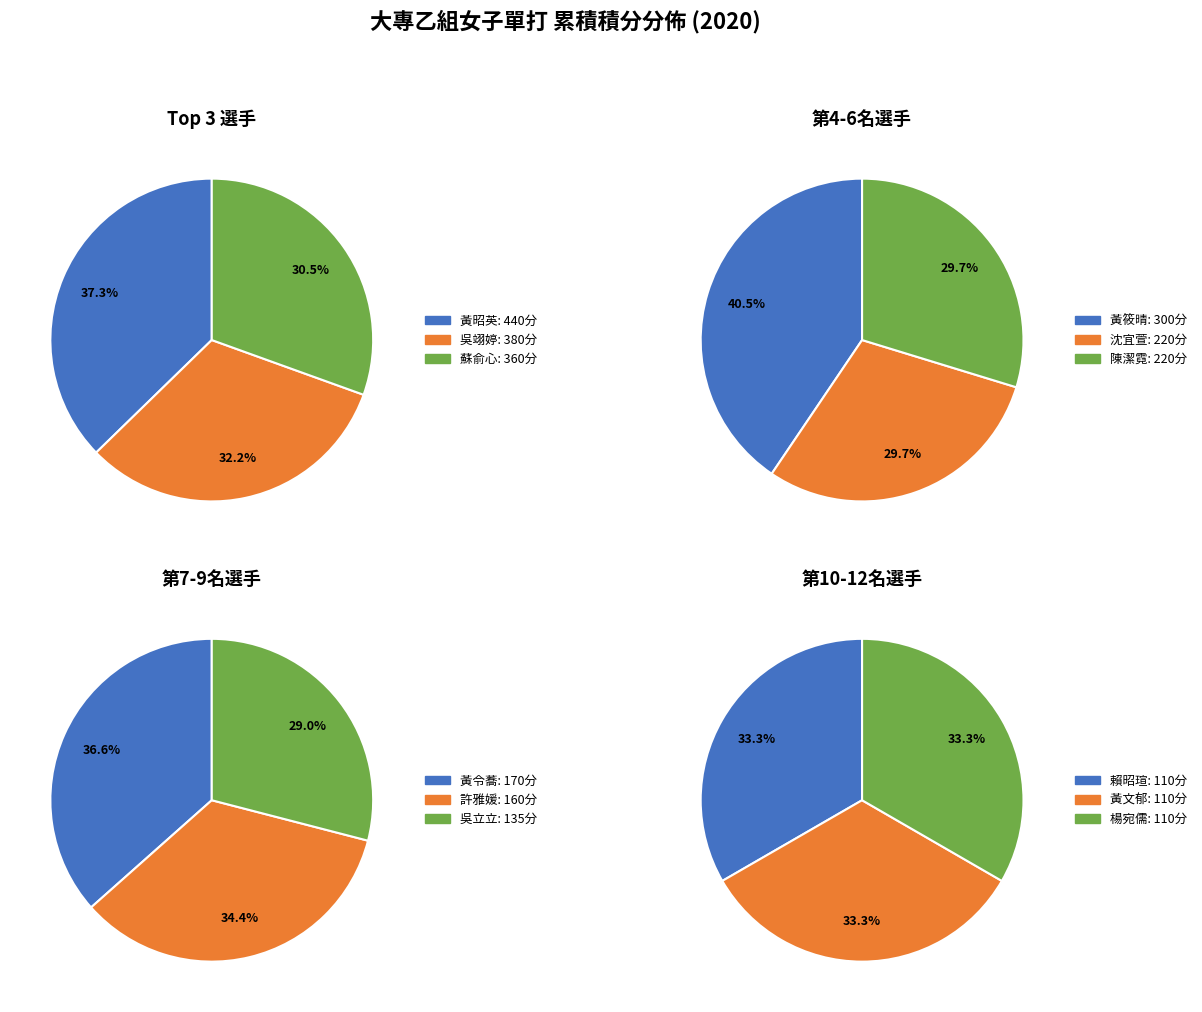

The 楊宛儒 slice represents 1% of the pie. True or false?

False